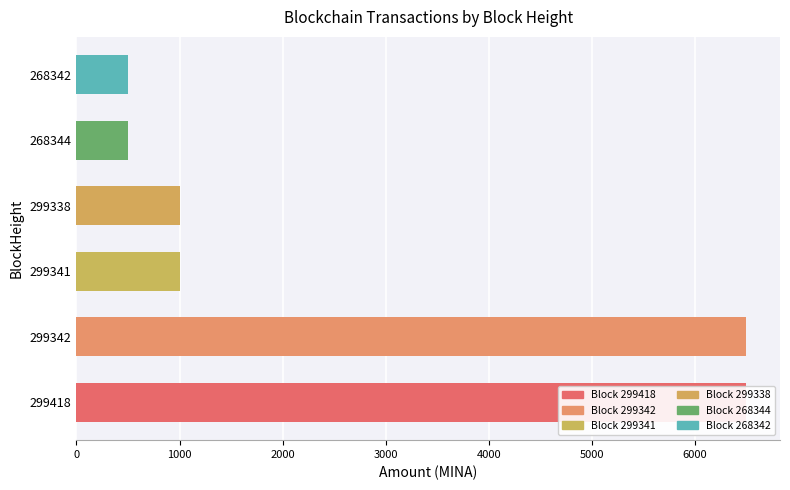

What is the difference between the values at 299342 and 299338?

5500.0